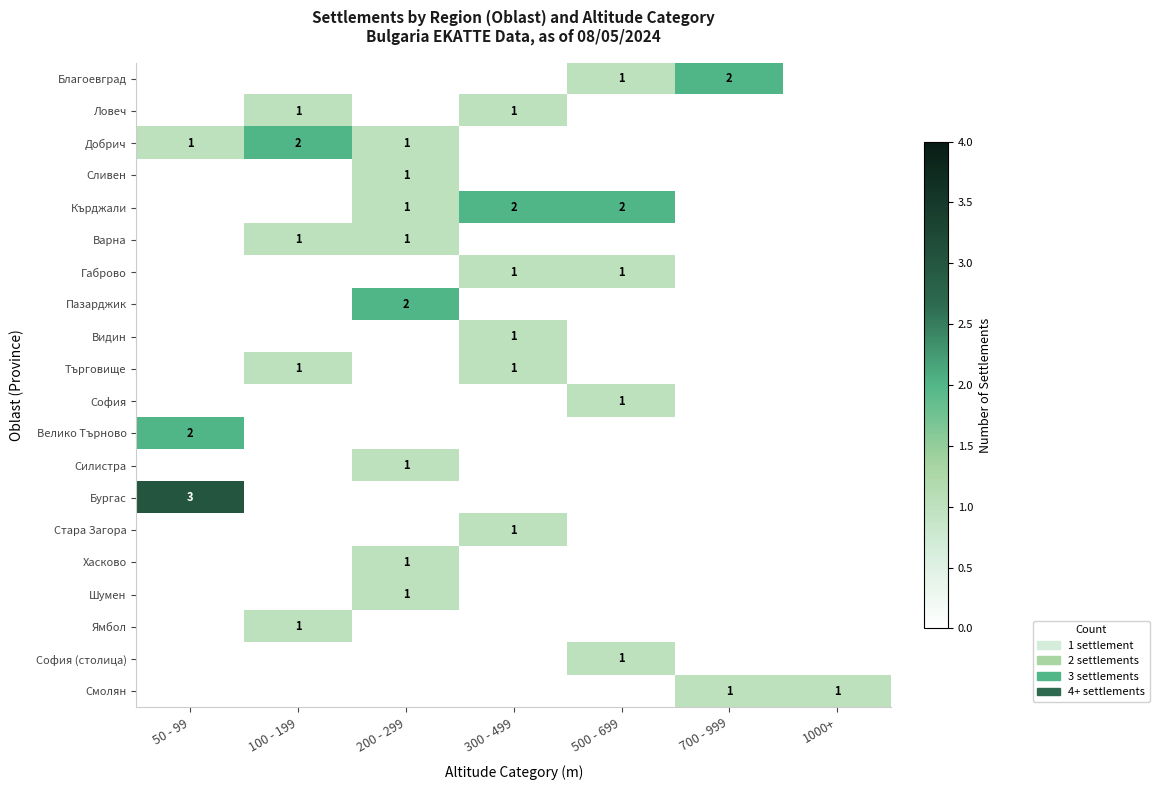

At 1000+, list the series in order from largest to smallest.

Смолян, Благоевград, Ловеч, Добрич, Сливен, Кърджали, Варна, Габрово, Пазарджик, Видин, Търговище, София, Велико Търново, Силистра, Бургас, Стара Загора, Хасково, Шумен, Ямбол, София (столица)